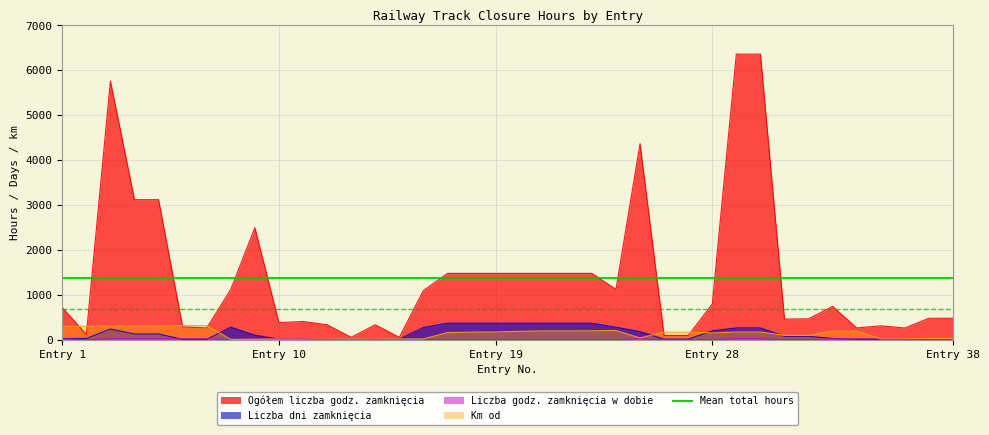

At which category does Liczba godz. zamknięcia w dobie reach its first local valley?

2